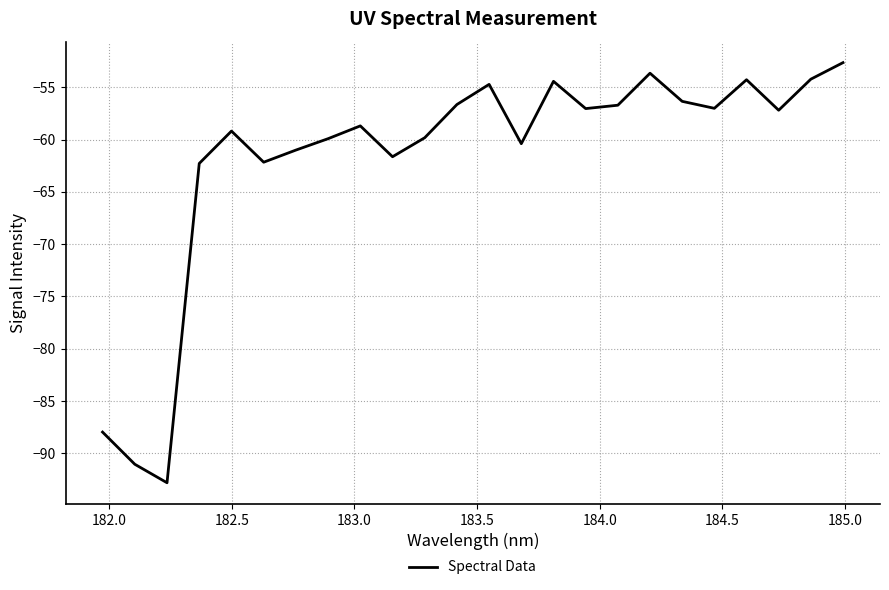

What is the smallest value displayed?

-92.8